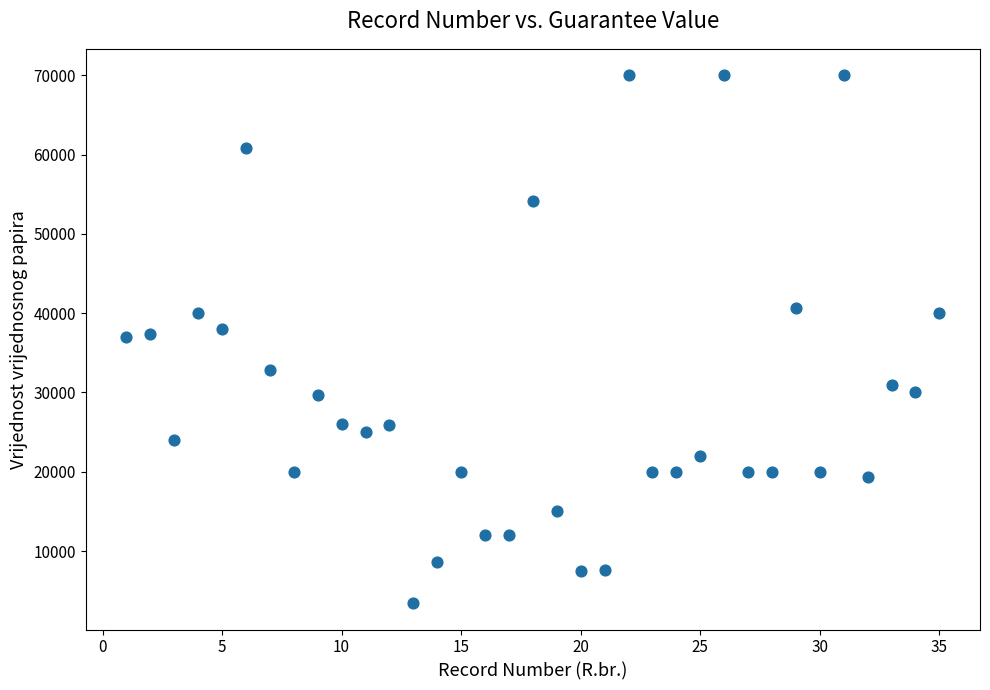

What is the range of X values (max minus min)?

34.0